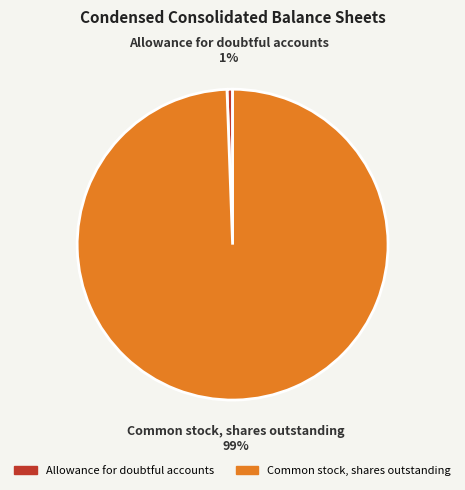

Which category has the smallest portion of the pie?

Allowance for doubtful accounts